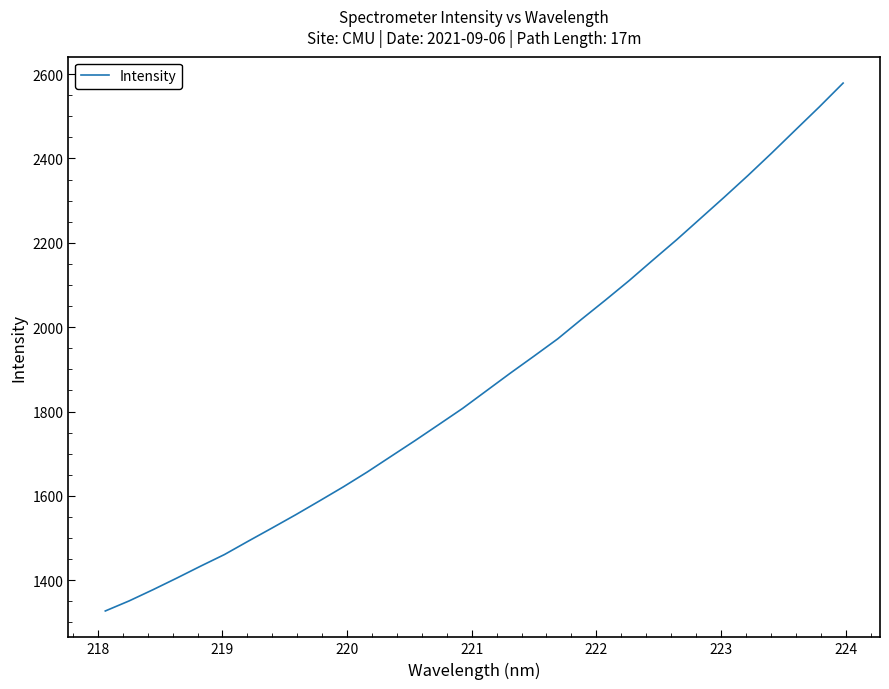

What is the smallest value displayed?

1327.3